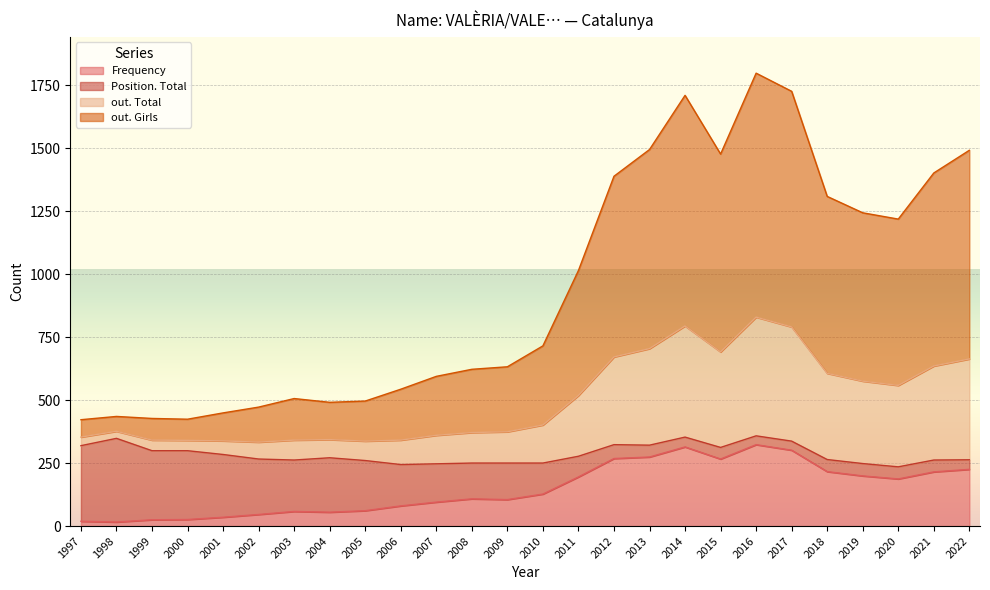

What are all the series names shown in the legend?

Frequency, Position. Total, out. Total, out. Girls